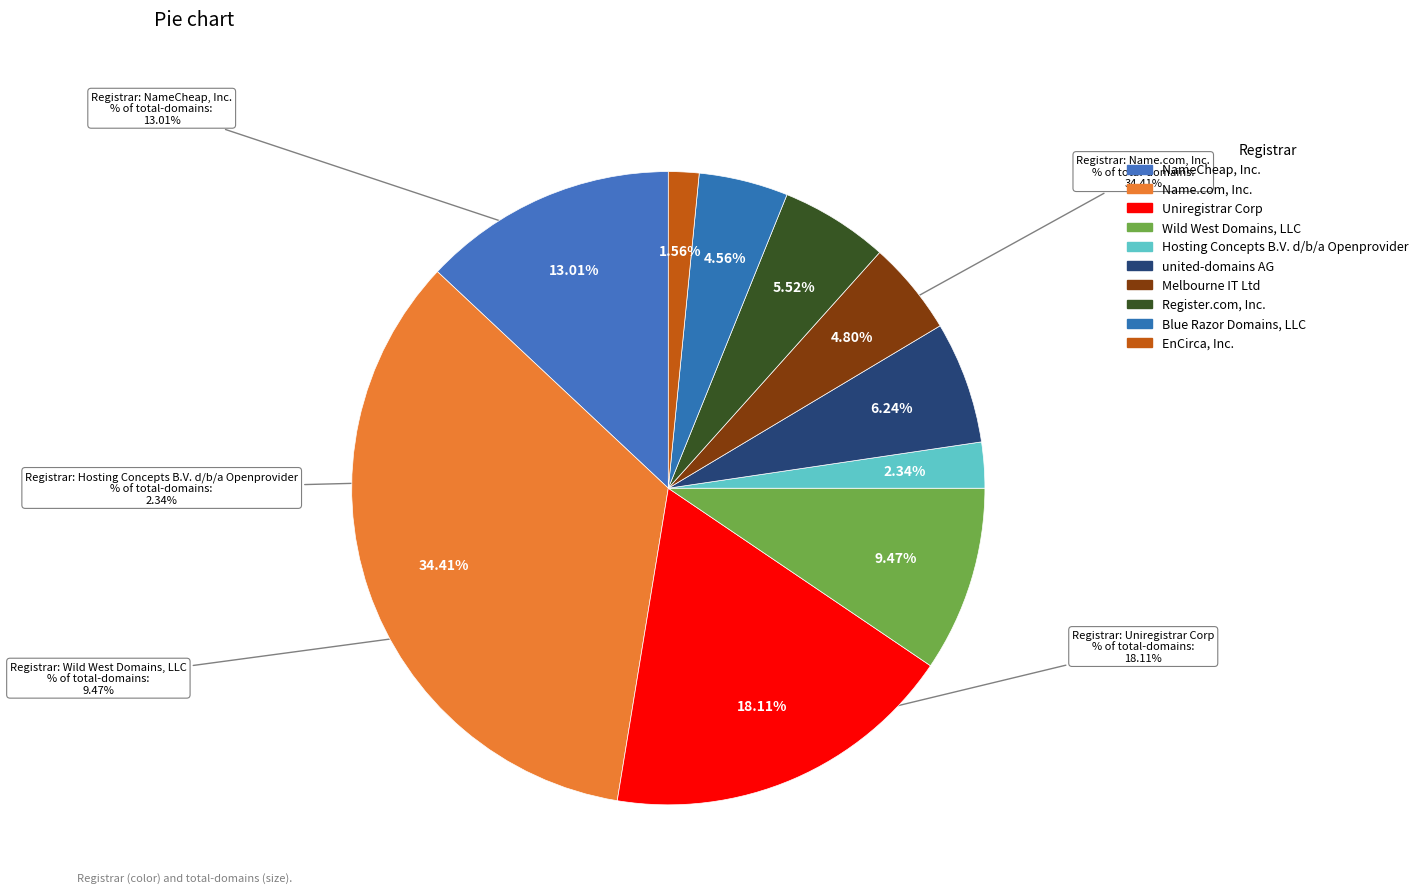

Which category has the smallest portion of the pie?

EnCirca, Inc.